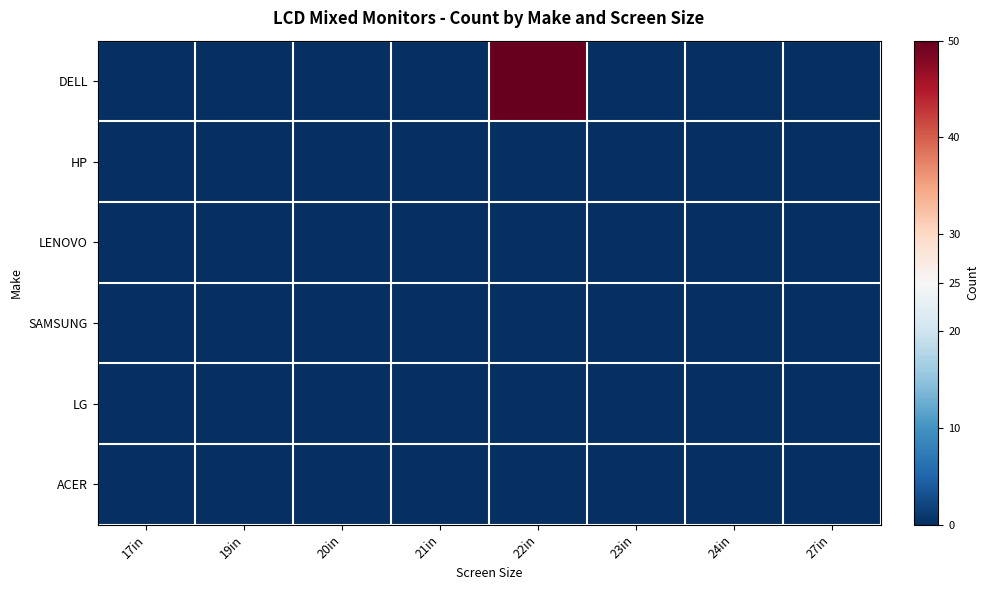

What is the total value across all series at 22in?

50